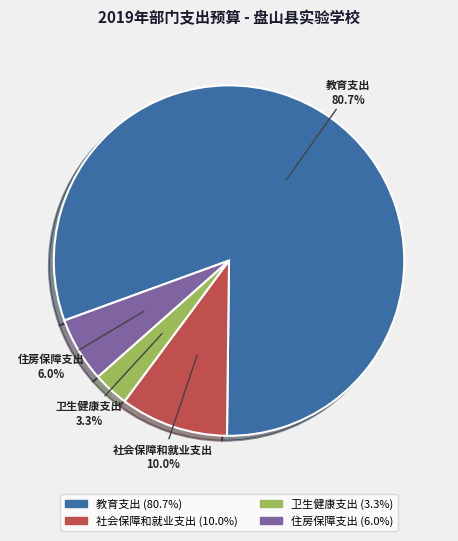

Is it true that 社会保障和就业支出 is 10% of the pie?

True